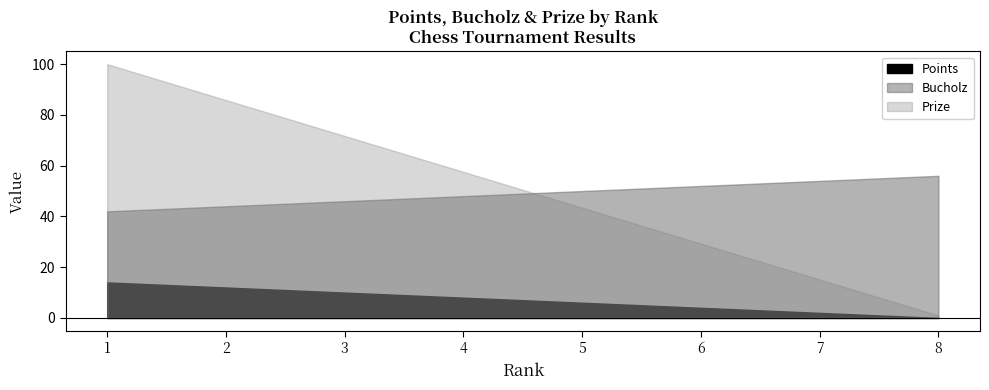

What is the sum of the Bucholz values at 6 and 7?

106.0